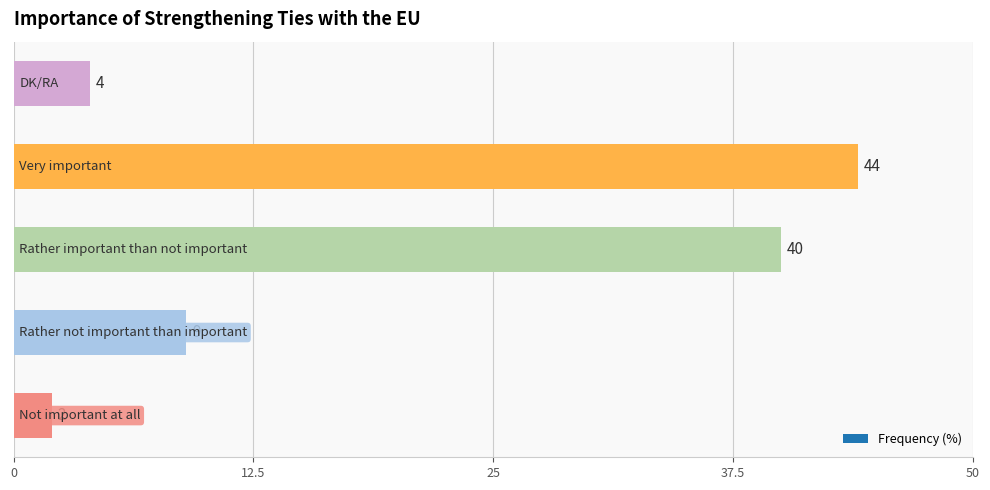

What is the average value?

20